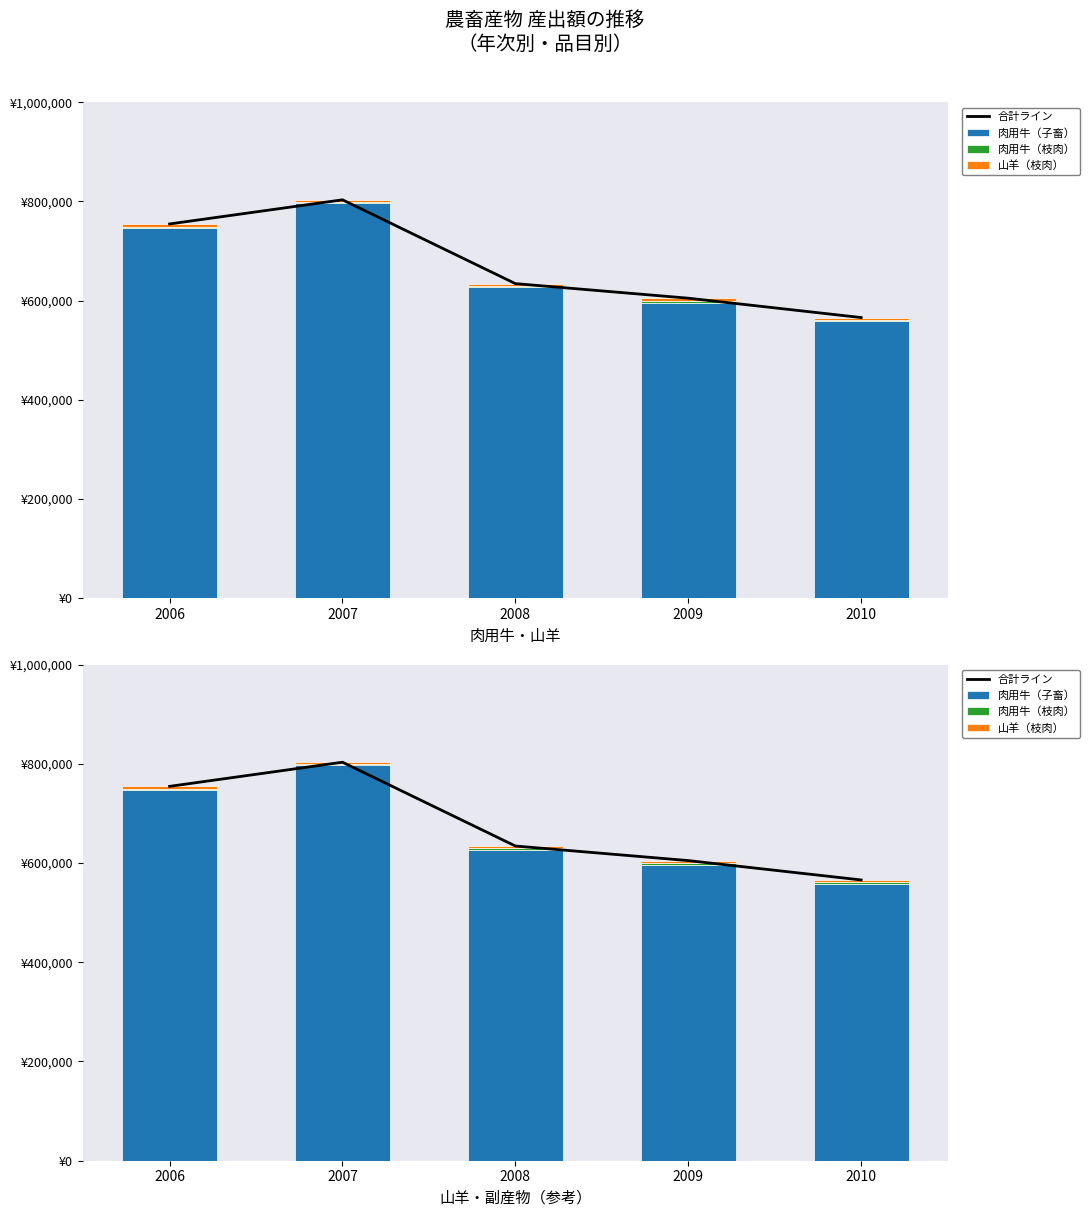

List the labels in order of 肉用牛（子畜） value, largest first.

2007, 2006, 2008, 2009, 2010